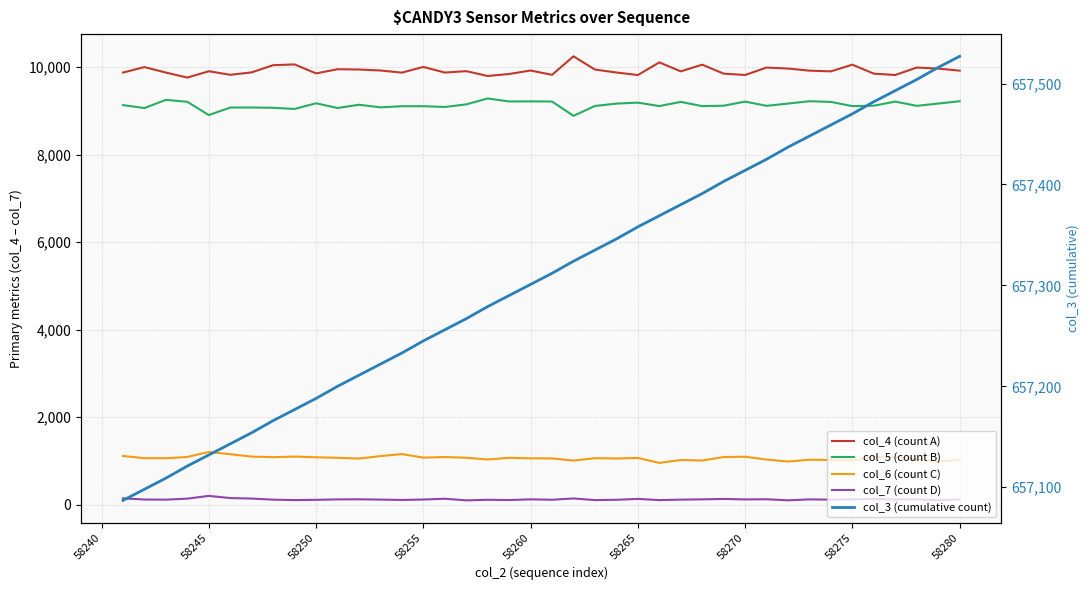

What is the total value across all series at 58260?

677342